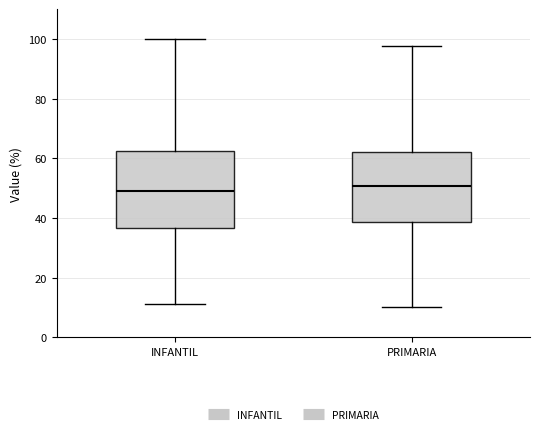

Reading left to right, transcribe this box plot: for each box, give where its median line is, the range the box spans, and where its two whiskers end, as read against the y-axis. The values are not printed on the chart, so give them approximately, as read against the axis.

INFANTIL: median 48, box 36 to 62, whiskers 12 to 100
PRIMARIA: median 50, box 38 to 62, whiskers 10 to 98